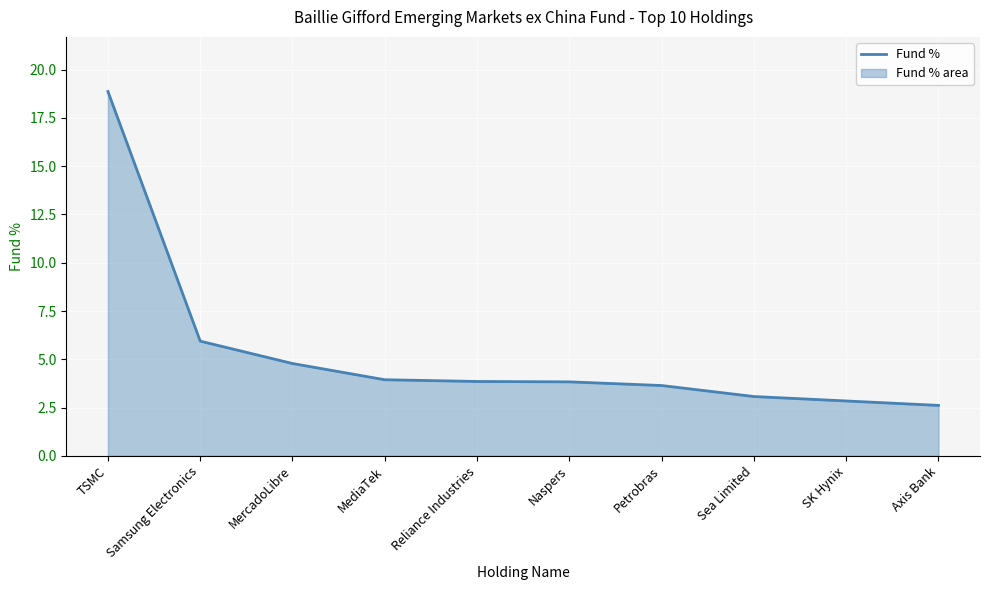

The value at SK Hynix is 4.1. True or false?

False